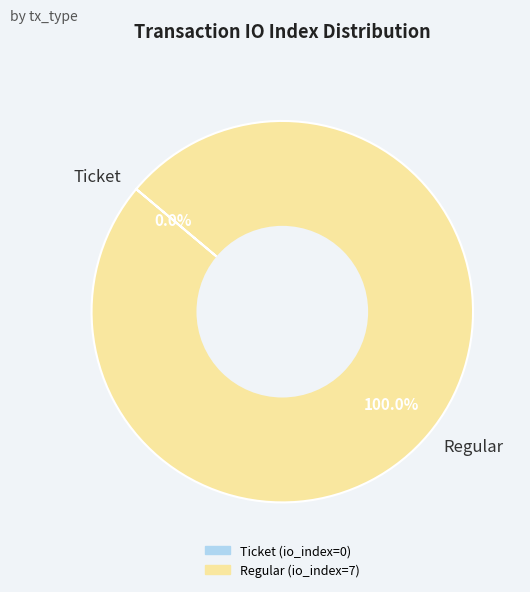

Rank the categories by value from highest to lowest.

Regular, Ticket